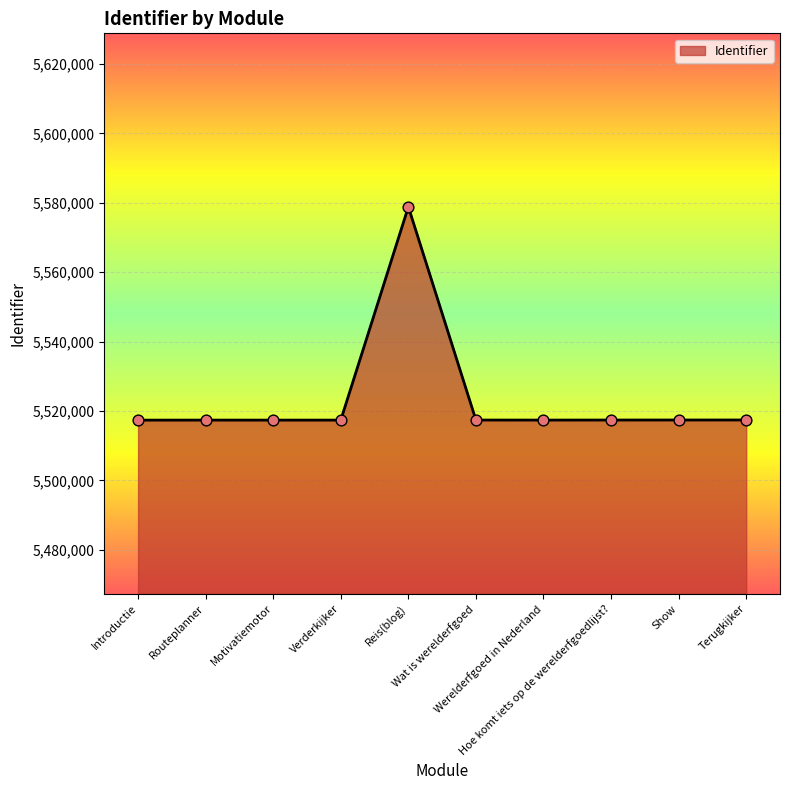

What is the change in value from Routeplanner to Wat is werelderfgoed?

+11